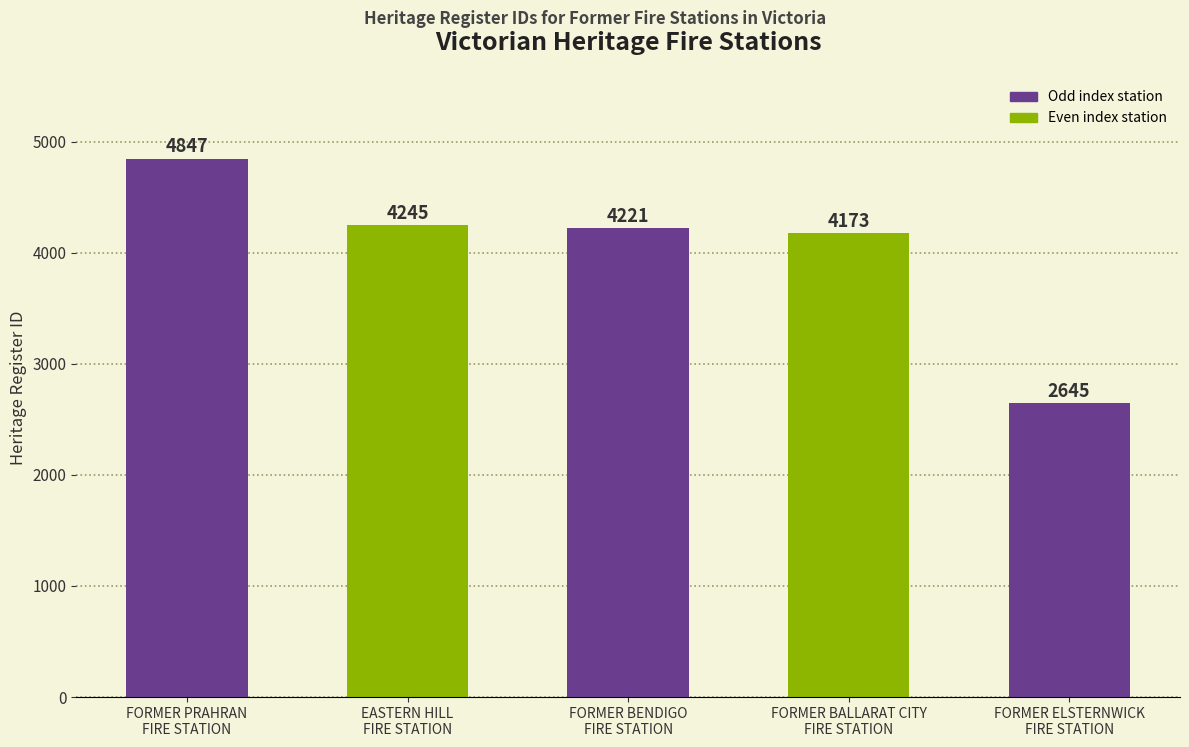

Are the bars grouped side by side (vs. stacked)?

No